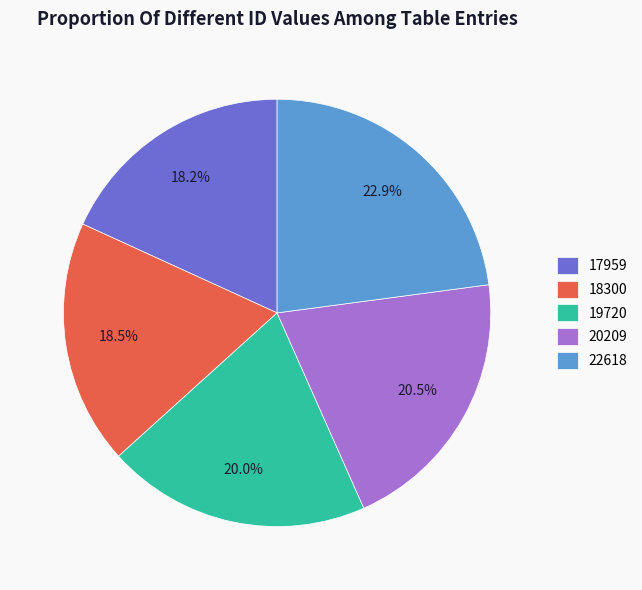

Which slice is the largest?

22618